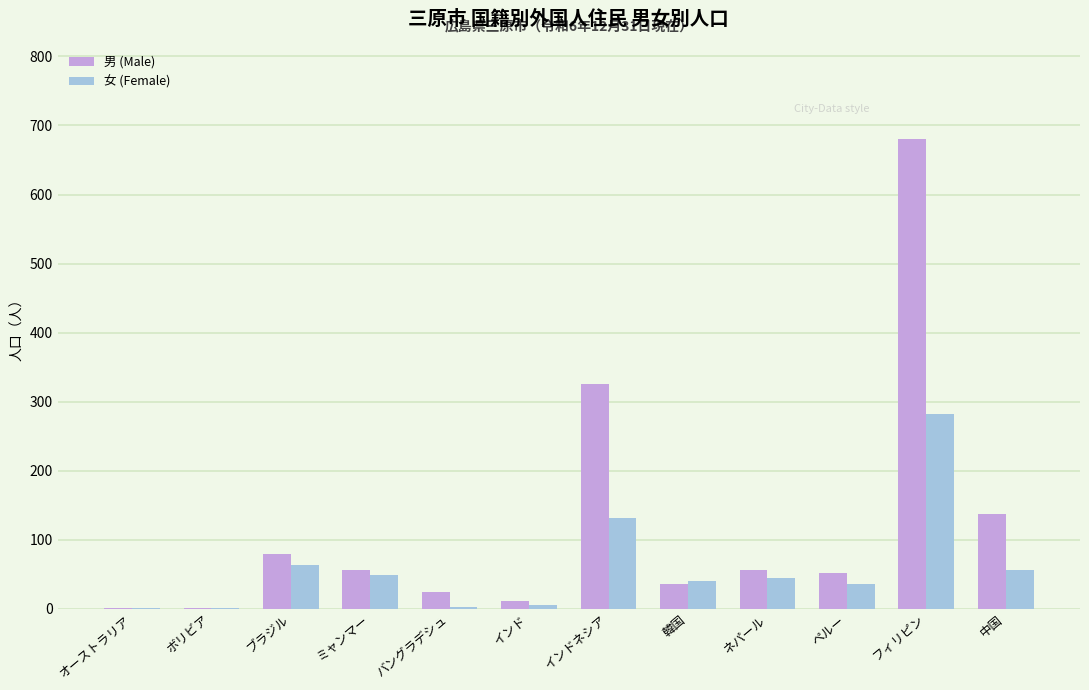

Where does the 女 (Female) series first go above 45?

ブラジル